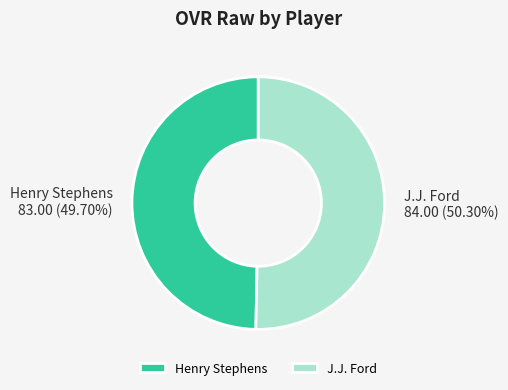

Combined, do Henry Stephens and J.J. Ford account for over 50%?

Yes